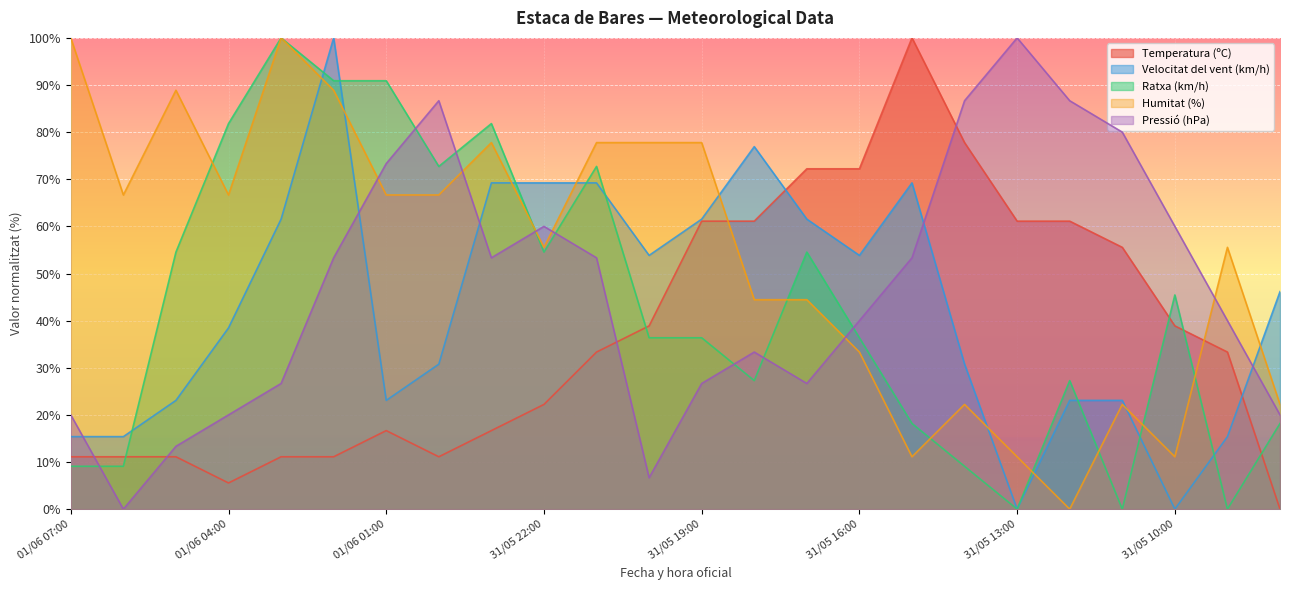

How many interior local peaks does the Pressió (hPa) series have?

4